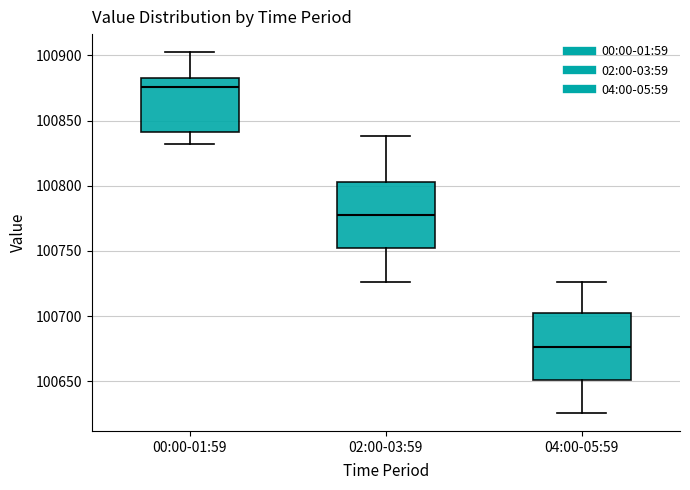

Which box has the lowest median line?

04:00-05:59